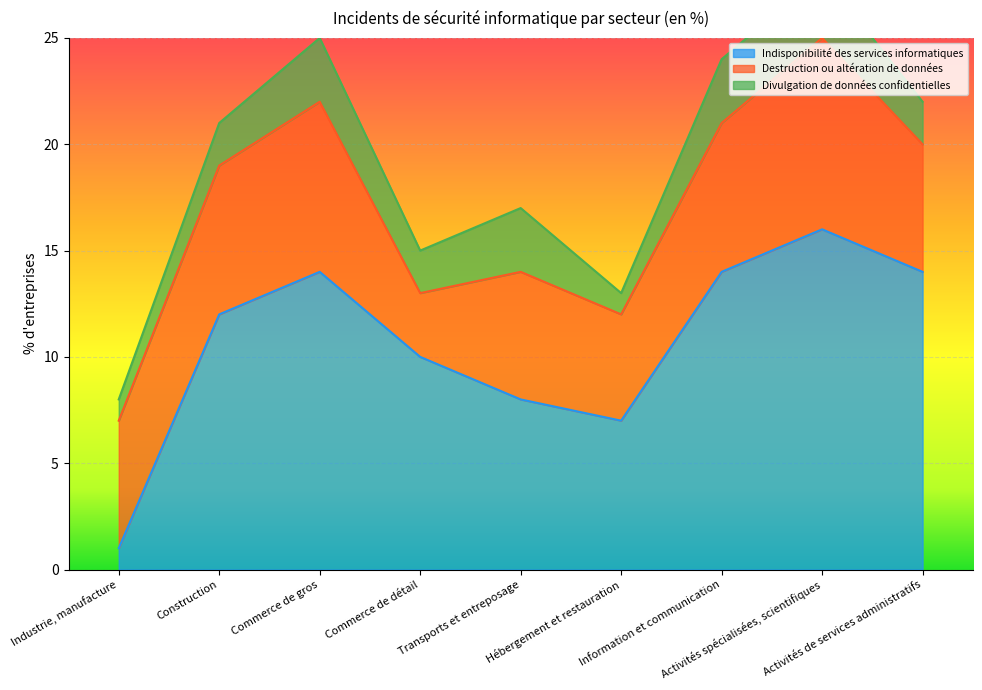

Rank the series by their maximum value, from highest to lowest.

Indisponibilité des services informatiques, Destruction ou altération de données, Divulgation de données confidentielles